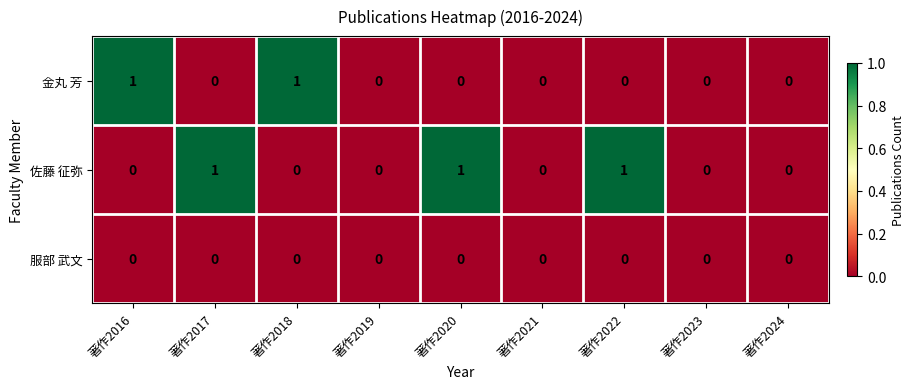

The value of 佐藤 征弥 at 著作2022 is 1. True or false?

True